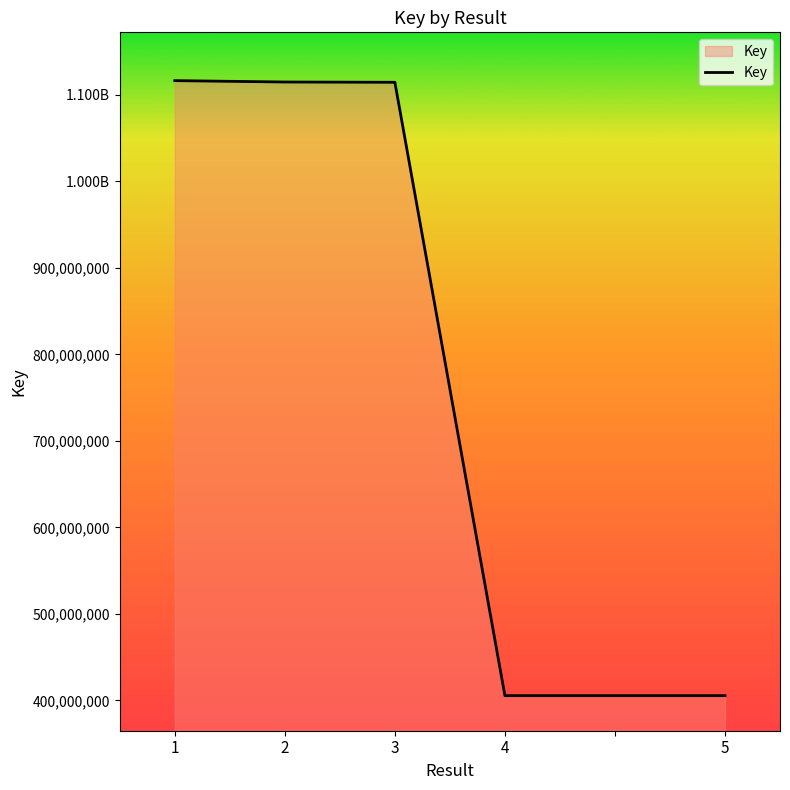

Is this an area chart (filled region under the line)?

Yes